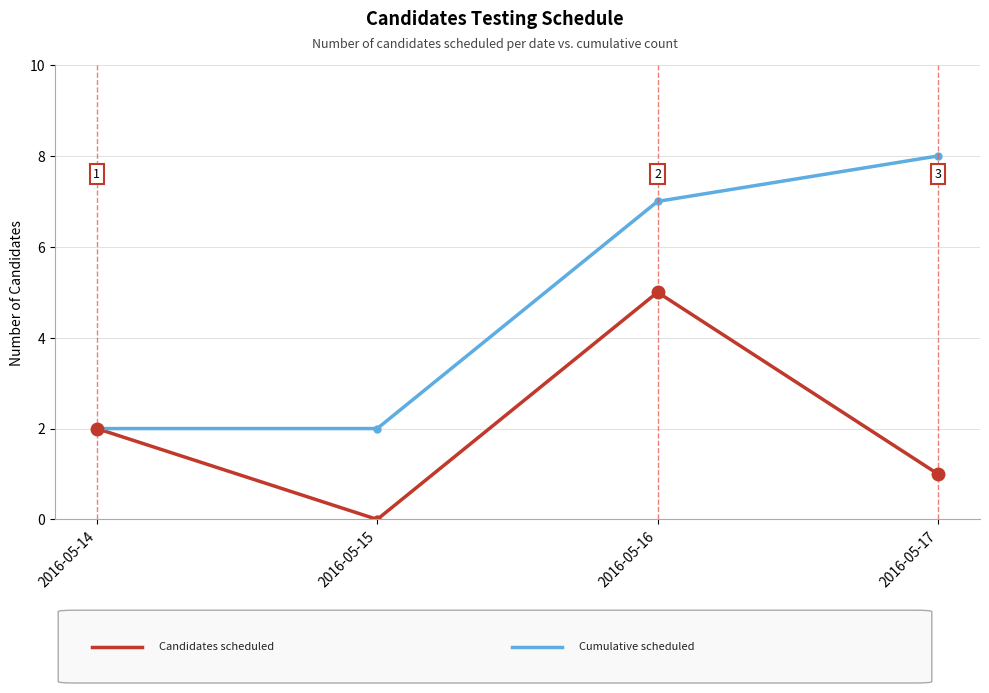

At which category is the sum across all series the highest?

2016-05-16